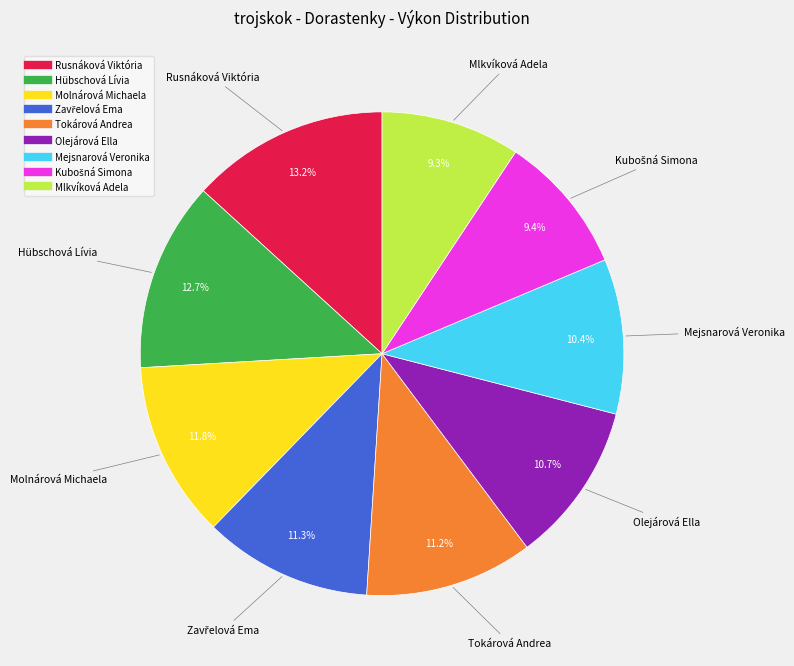

What is the largest slice in the pie chart?

Rusnáková Viktória